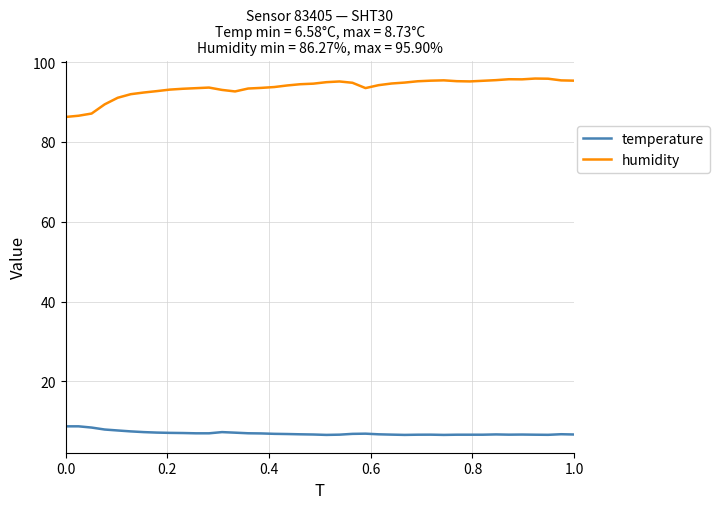

List the series in order of their overall mean, highest first.

humidity, temperature